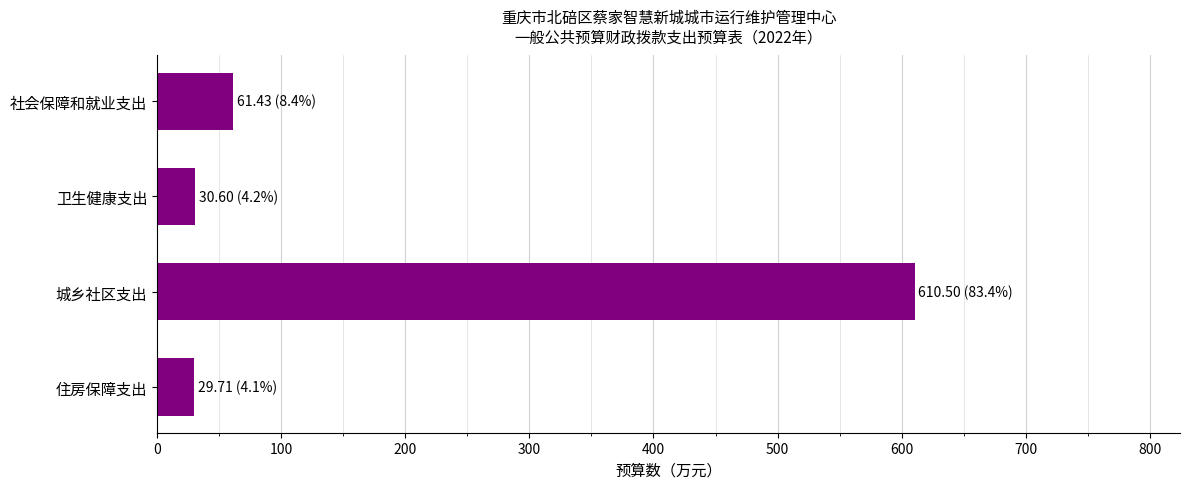

What is the difference between the second highest and second lowest values?

30.8